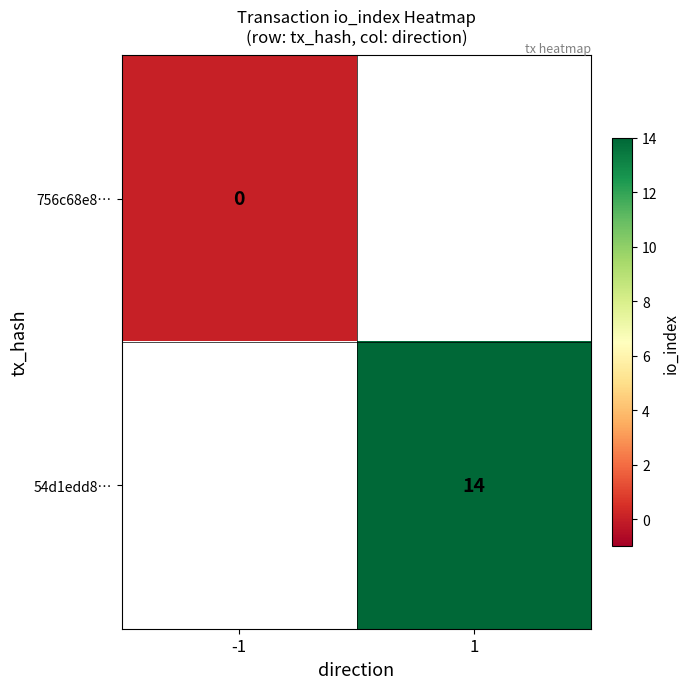

Between -1 and 1, which is larger?

1